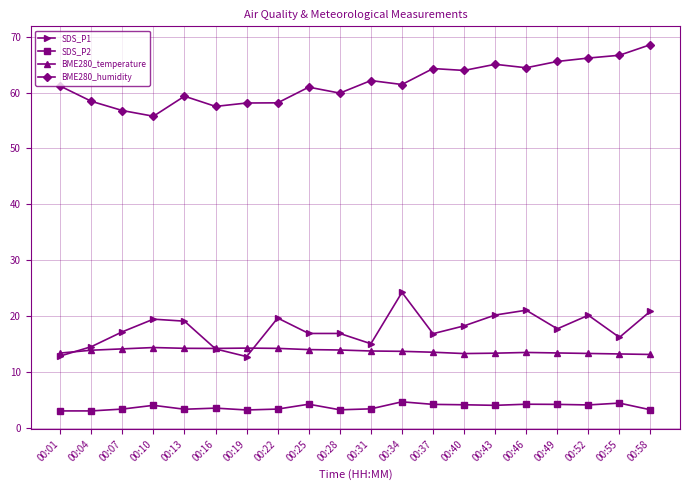

Is it true that BME280_humidity equals 55.8 at 00:10?

True